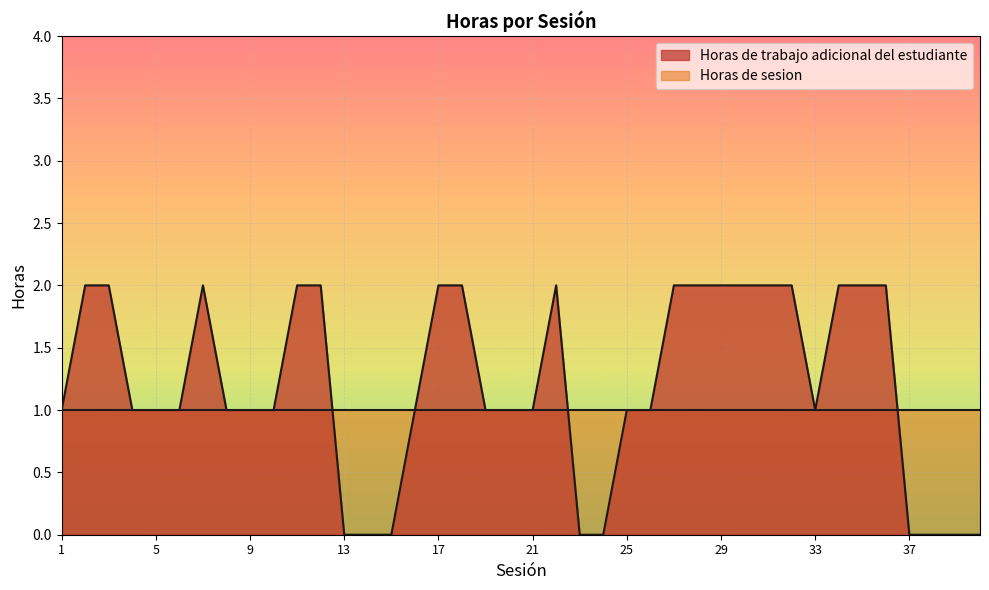

Reading left to right, list all the values displayed in this chart.

1=1	2=2	3=2	4=1	5=1	6=1	7=2	8=1	9=1	10=1	11=2	12=2	13=0	14=0	15=0	16=1	17=2	18=2	19=1	20=1	21=1	22=2	23=0	24=0	25=1	26=1	27=2	28=2	29=2	30=2	31=2	32=2	33=1	34=2	35=2	36=2	37=0	38=0	39=0	40=0